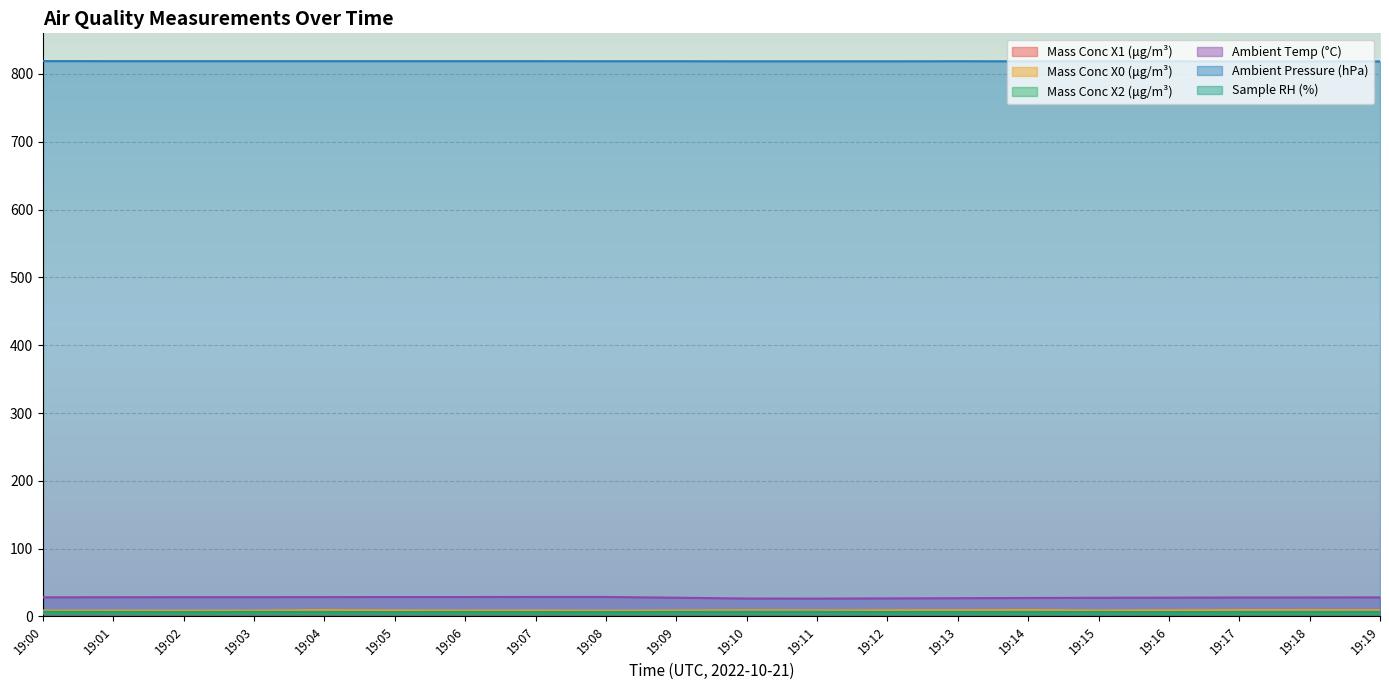

Reading left to right, list all the values displayed in this chart.

Mass Conc X1 (μg/m³): 19:00=4.1	19:01=4.1	19:02=4.0	19:03=4.0	19:04=3.9	19:05=3.9	19:06=3.9	19:07=3.8	19:08=3.8	19:09=3.8	19:10=3.7	19:11=3.7	19:12=3.6	19:13=3.6	19:14=3.6	19:15=3.5	19:16=3.5	19:17=3.5	19:18=3.5	19:19=3.5
Mass Conc X0 (μg/m³): 19:00=8.7	19:01=8.6	19:02=8.4	19:03=8.7	19:04=9.3	19:05=8.9	19:06=8.8	19:07=8.8	19:08=8.4	19:09=8.8	19:10=9.0	19:11=8.8	19:12=9.1	19:13=9.1	19:14=9.4	19:15=8.8	19:16=9.0	19:17=9.3	19:18=9.3	19:19=9.2
Mass Conc X2 (μg/m³): 19:00=4.5	19:01=4.4	19:02=4.3	19:03=4.3	19:04=4.2	19:05=4.2	19:06=4.2	19:07=4.2	19:08=4.1	19:09=4.1	19:10=4.1	19:11=4.0	19:12=4.0	19:13=4.0	19:14=4.0	19:15=3.9	19:16=3.9	19:17=3.9	19:18=3.8	19:19=3.8
Ambient Temp (°C): 19:00=28.2	19:01=28.3	19:02=28.4	19:03=28.4	19:04=28.5	19:05=28.6	19:06=28.6	19:07=28.7	19:08=28.7	19:09=27.6	19:10=26.4	19:11=26.3	19:12=26.6	19:13=26.9	19:14=27.2	19:15=27.5	19:16=27.7	19:17=27.9	19:18=28.0	19:19=28.1
Ambient Pressure (hPa): 19:00=819.0	19:01=818.9	19:02=818.9	19:03=818.9	19:04=818.9	19:05=818.9	19:06=818.9	19:07=818.9	19:08=818.8	19:09=818.8	19:10=818.7	19:11=818.7	19:12=818.7	19:13=818.8	19:14=818.7	19:15=818.7	19:16=818.7	19:17=818.5	19:18=818.6	19:19=818.5
Sample RH (%): 19:00=6.8	19:01=6.6	19:02=6.5	19:03=6.7	19:04=6.6	19:05=6.5	19:06=6.6	19:07=6.5	19:08=6.5	19:09=6.7	19:10=6.8	19:11=6.8	19:12=6.6	19:13=6.6	19:14=6.6	19:15=6.6	19:16=6.4	19:17=6.6	19:18=6.7	19:19=6.7